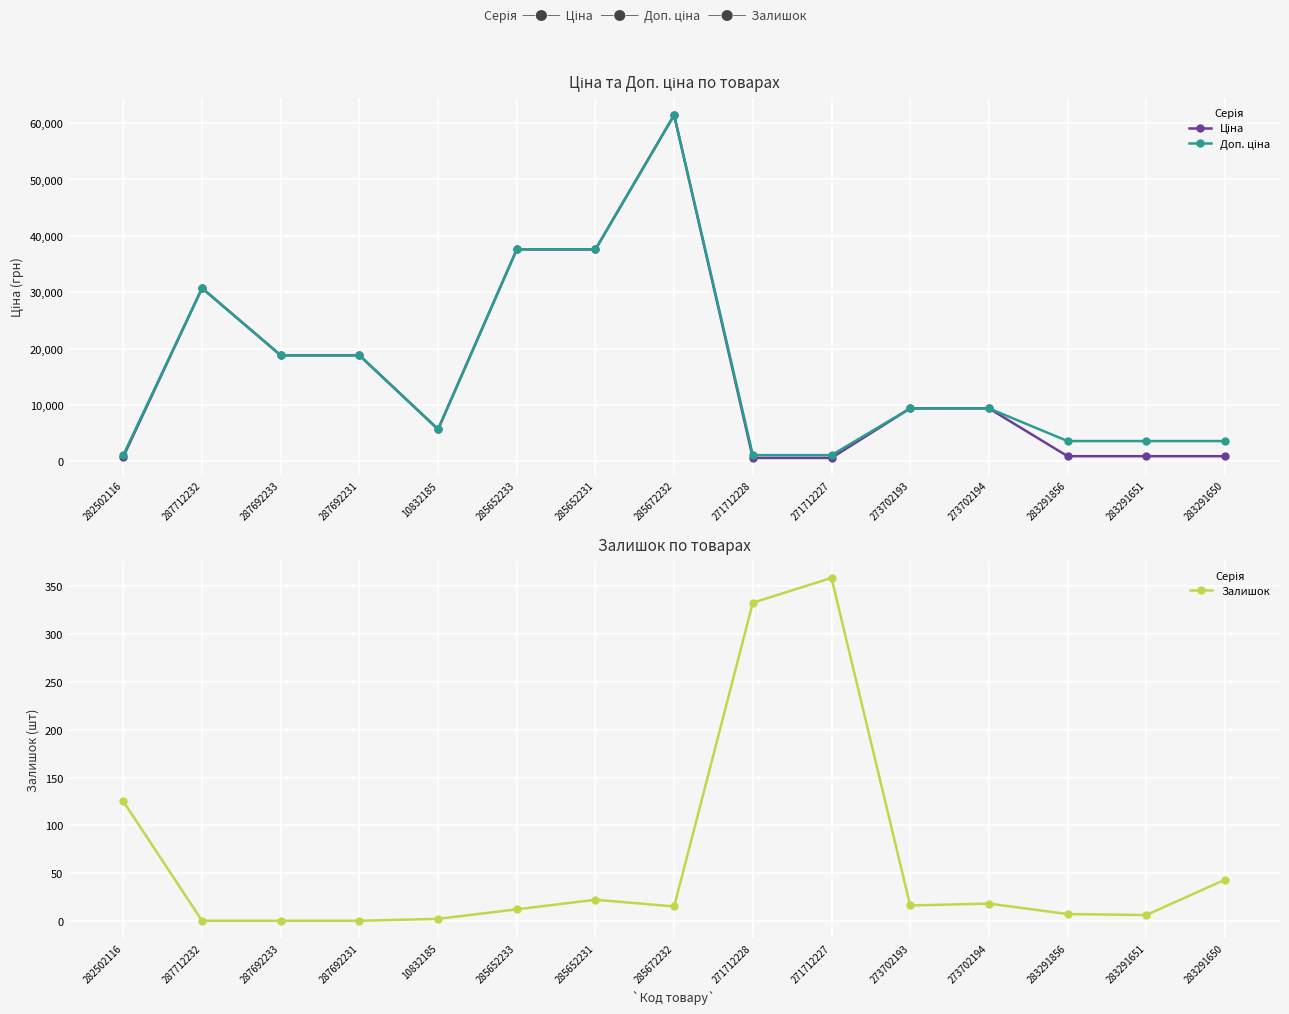

What is the label of the 15th point from the right?

282502116